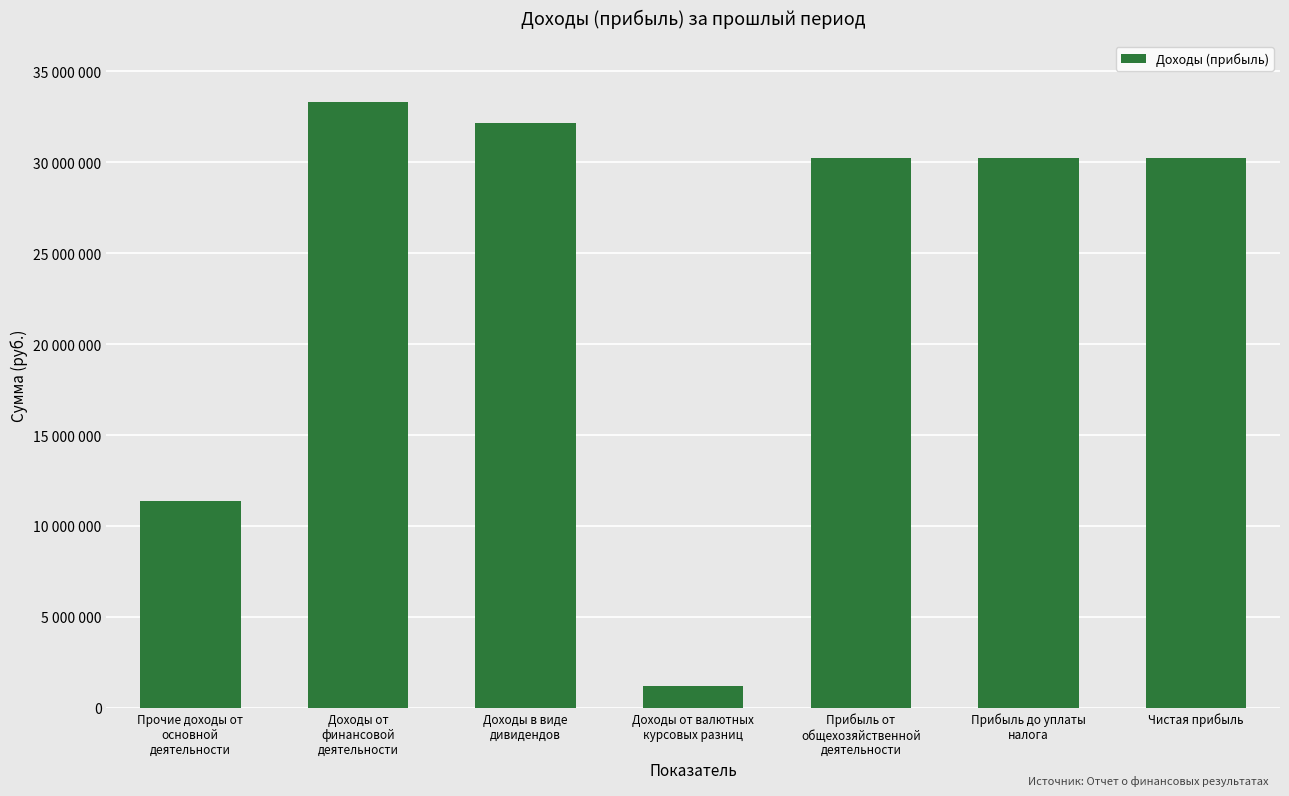

Are the bars horizontal?

No